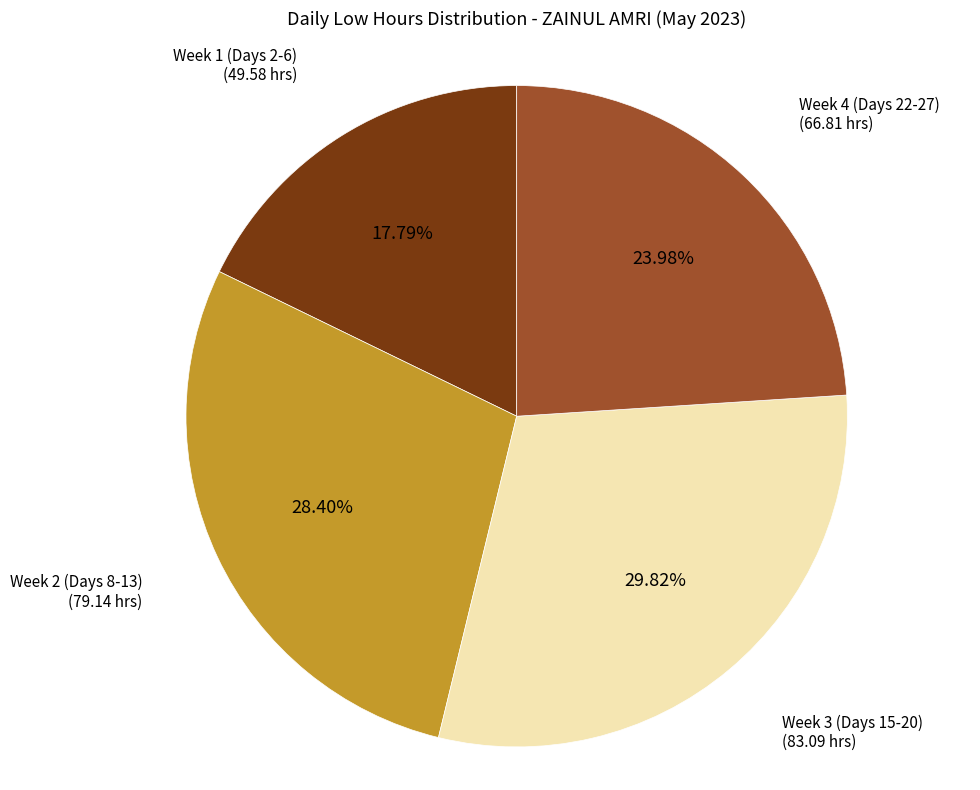

Is there a majority slice in this chart?

No